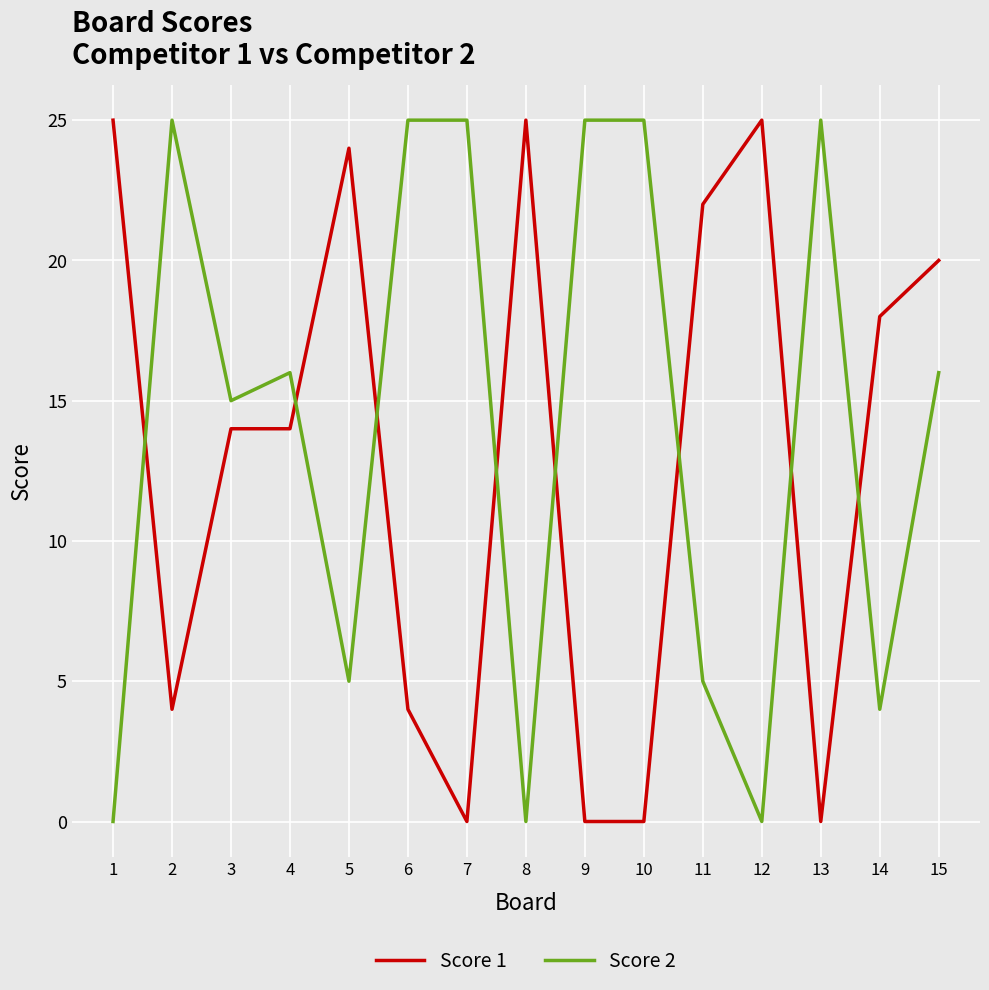

Which series has the largest total across all categories?

Score 2